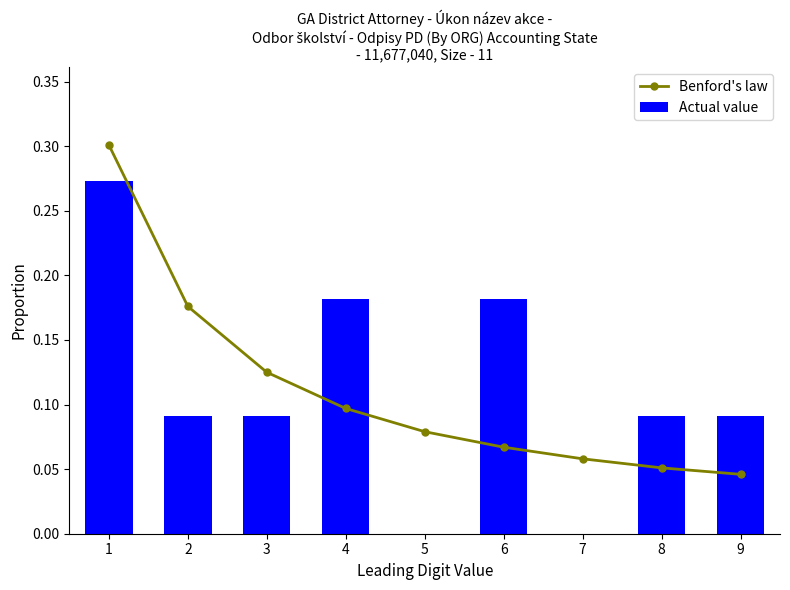

At which label does Benford's law reach its minimum?

9